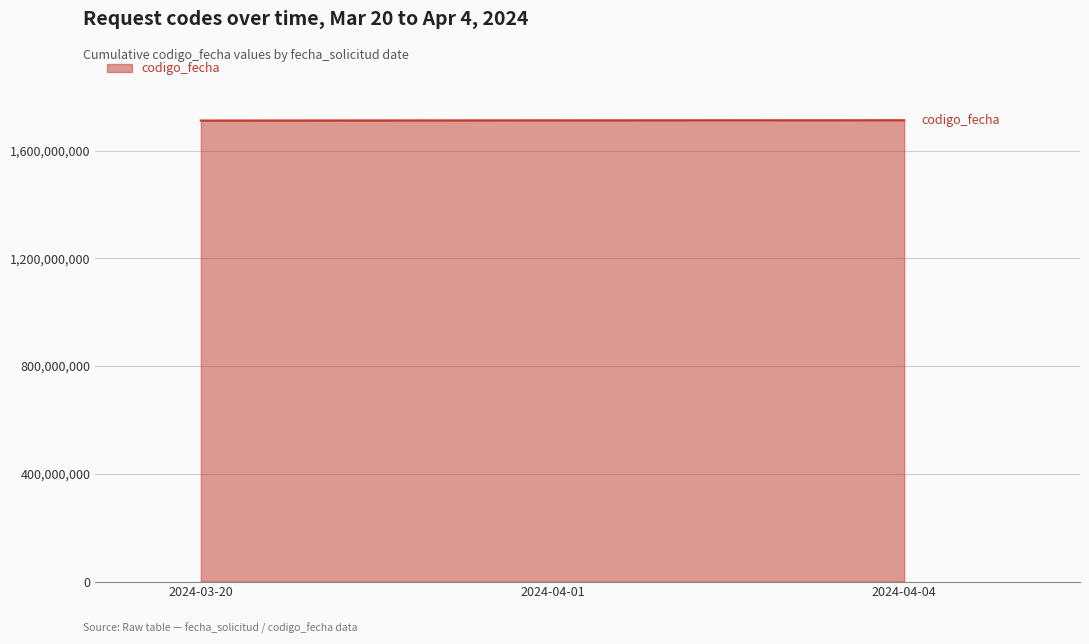

How many distinct data groups are displayed?

1